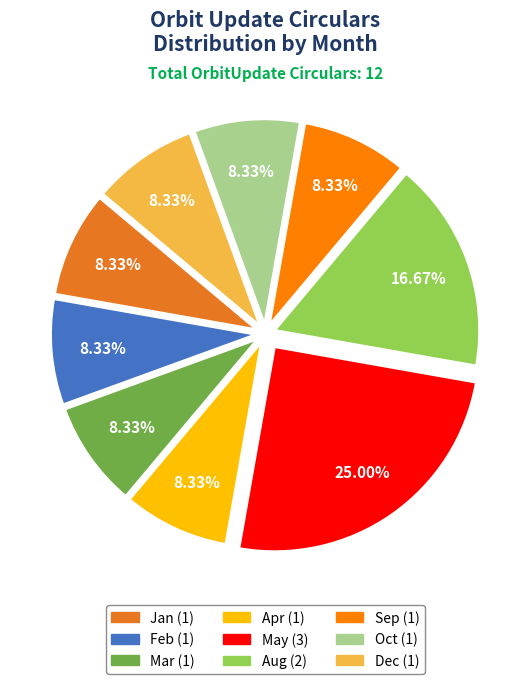

Is there a majority slice in this chart?

No